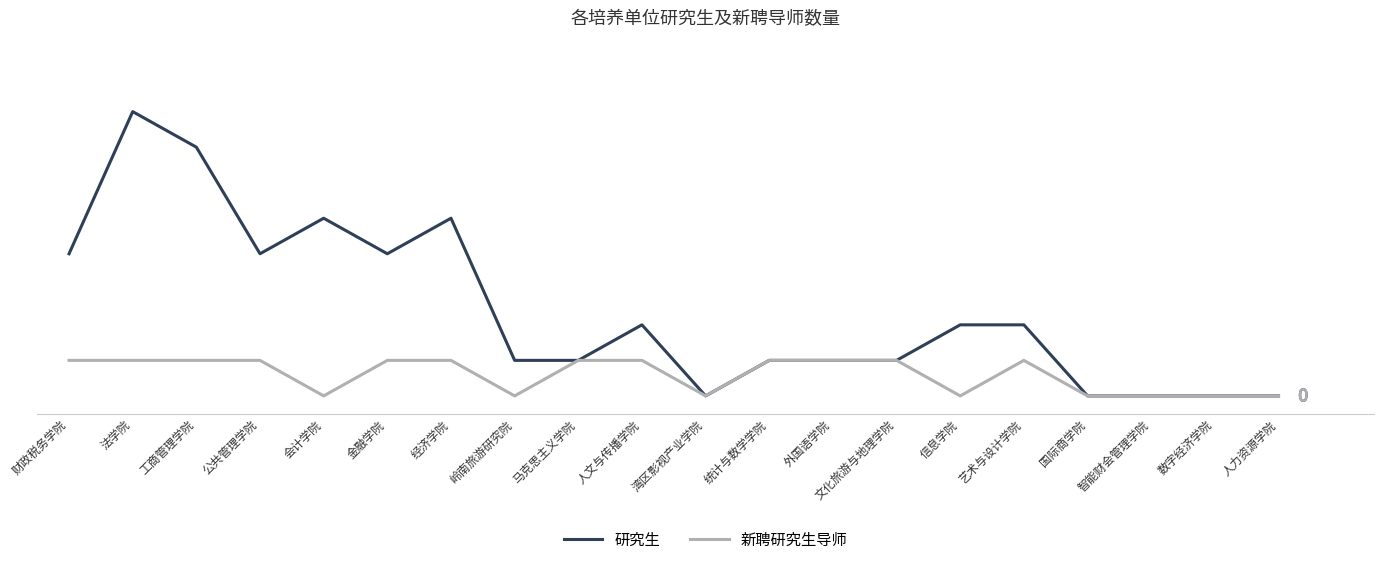

What are all the series names shown in the legend?

研究生, 新聘研究生导师